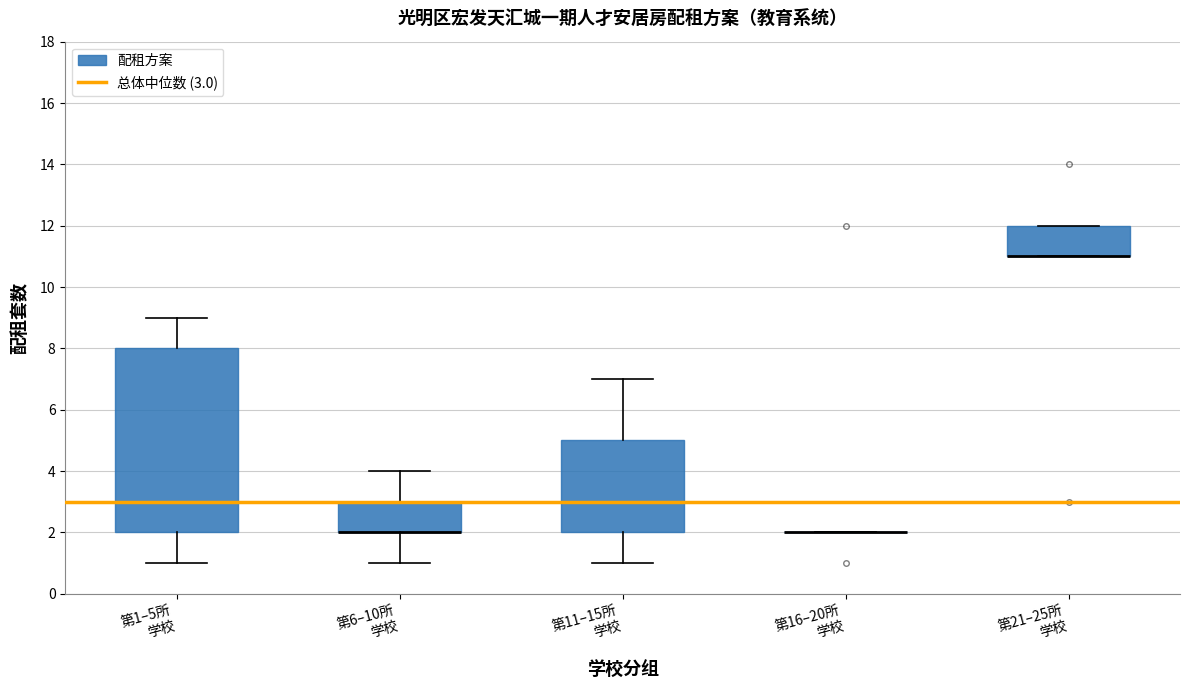

Reading left to right, read every box against the y-axis: the position of its median line, the range the box covers, and the ends of its whiskers. The values are not printed on the chart, so give them approximately, as read against the axis.

第1–5所 学校: median 3, box 2 to 8, whiskers 1 to 9
第6–10所 学校: median 2 (drawn on the box's lower edge), box 2 to 3, whiskers 1 to 4
第11–15所 学校: median 3, box 2 to 5, whiskers 1 to 7
第16–20所 学校: box collapsed to a line at 2, whiskers 2 to 2
第21–25所 学校: median 11 (drawn on the box's lower edge), box 11 to 12, whiskers 11 to 12